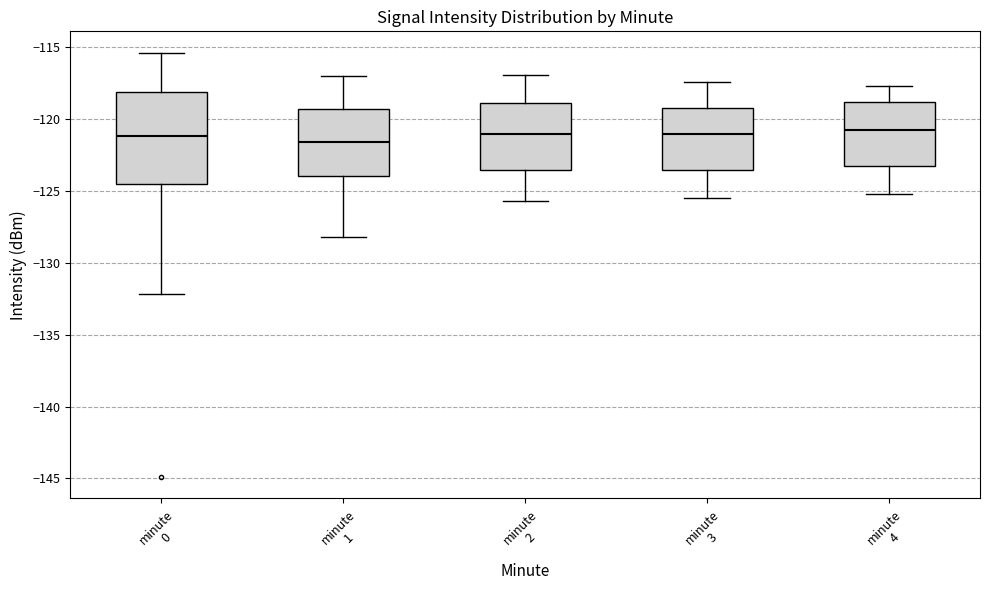

Where is the lower edge of the box for minute 0 on the y-axis? The values are not printed on the chart, so give them approximately, as read against the axis.

-124.5